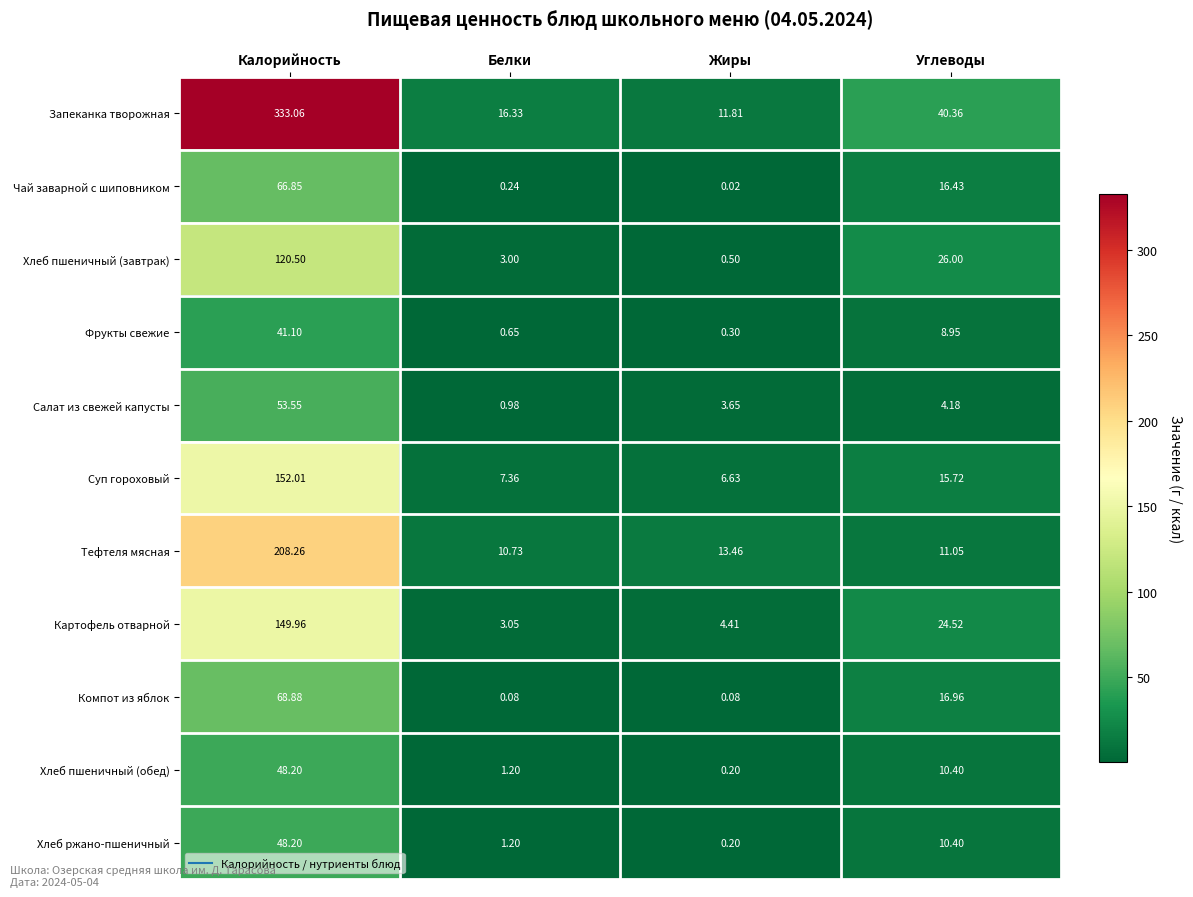

Which series has the largest total across all categories?

Запеканка творожная